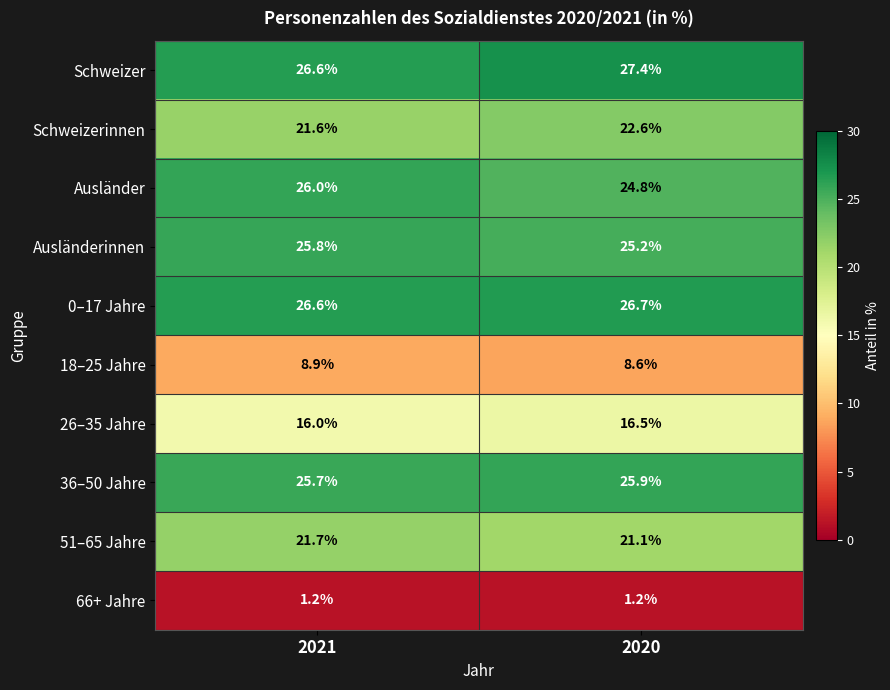

What is the difference between the Ausländer values at 2021 and 2020?

1.2